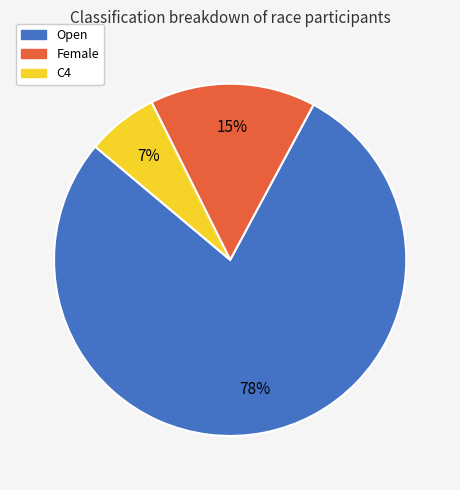

Is the sum of C4 and Open greater than half?

Yes